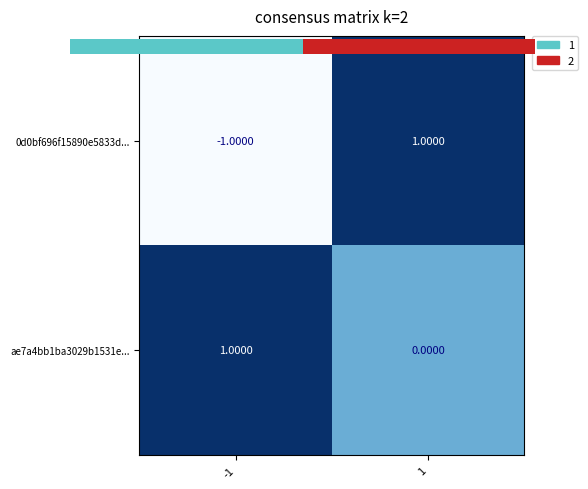

Which series has the largest range (max minus min)?

0d0bf696f15890e5833d...